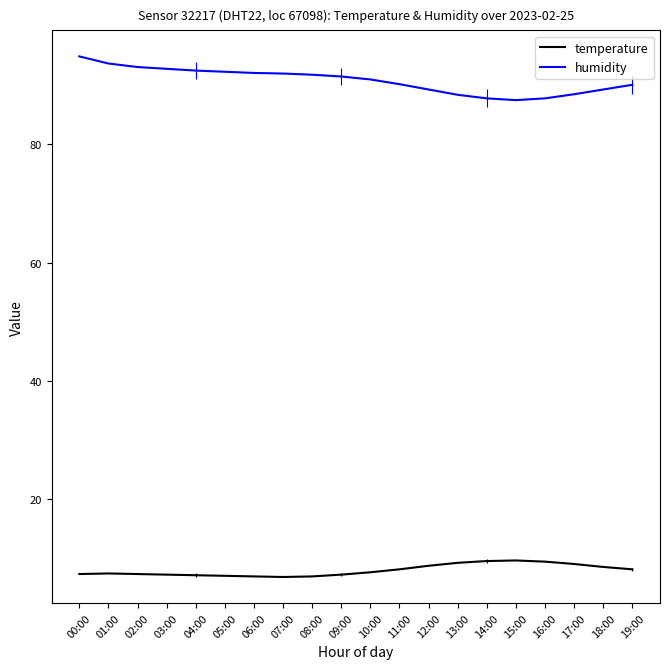

Where is the first local minimum for humidity?

15:00